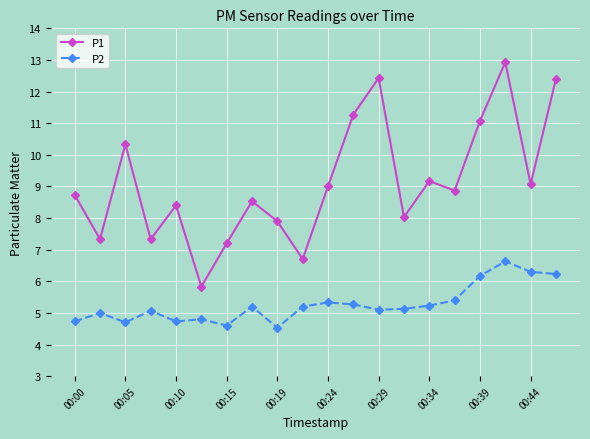

True or false: P1 and P2 intersect in this chart.

False